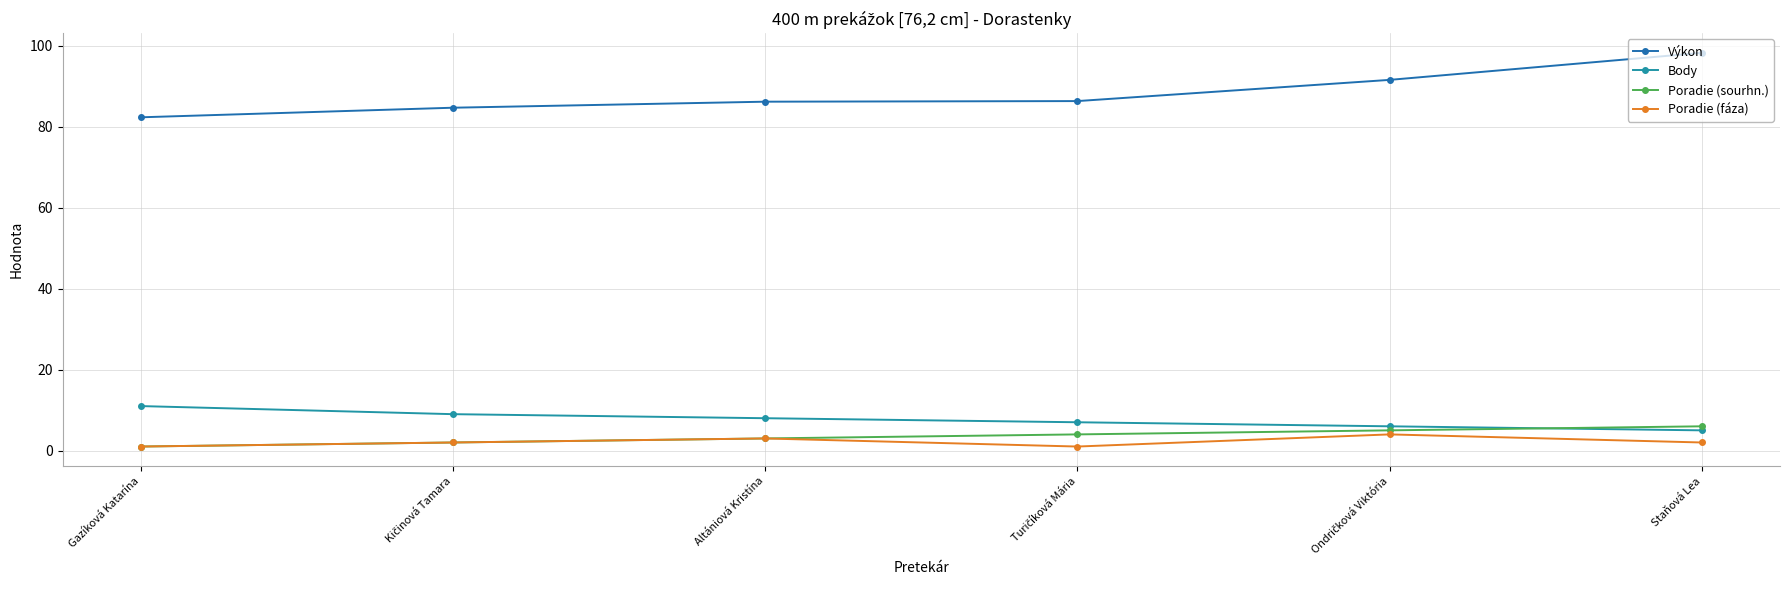

Is it true that Body equals 4.2 at Gazíková Katarína?

False